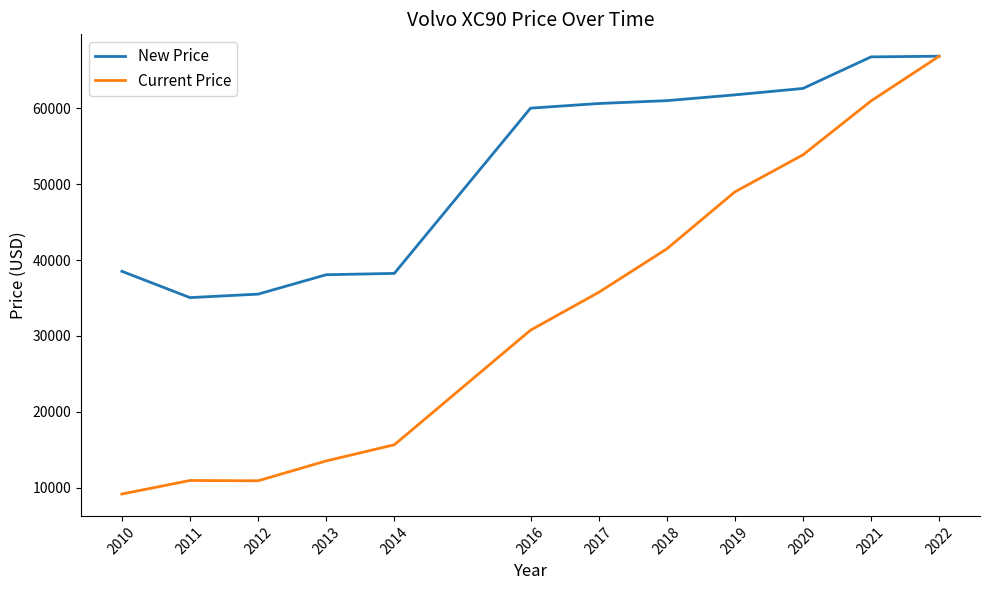

True or false: New Price has a value of 66894 at 2022.

True